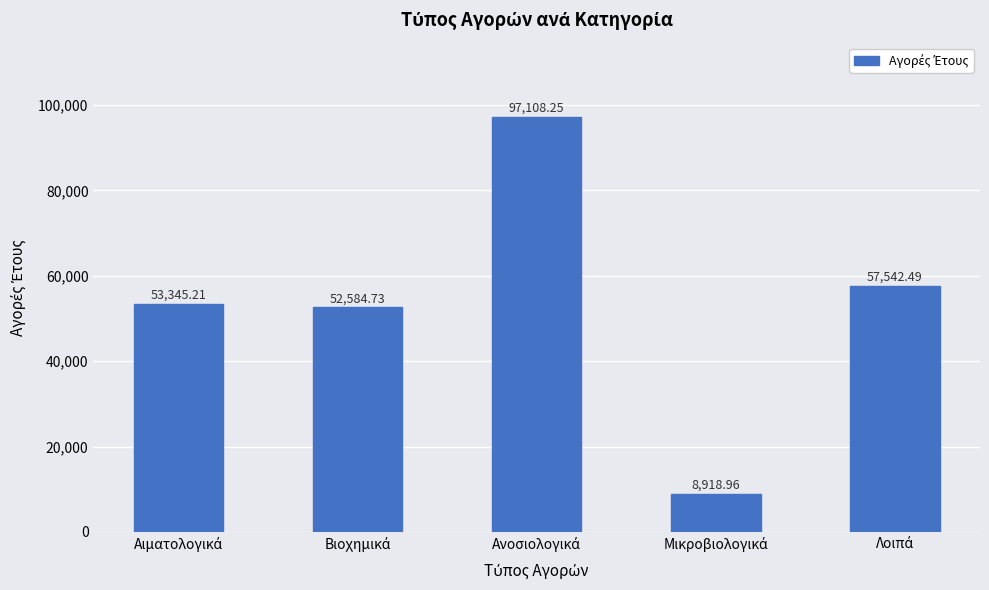

What is the sum of all values?

269499.6